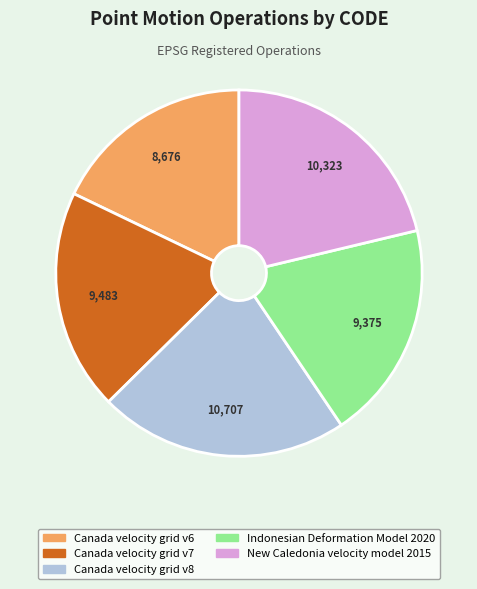

What is the smallest slice in the pie chart?

Canada velocity grid v6